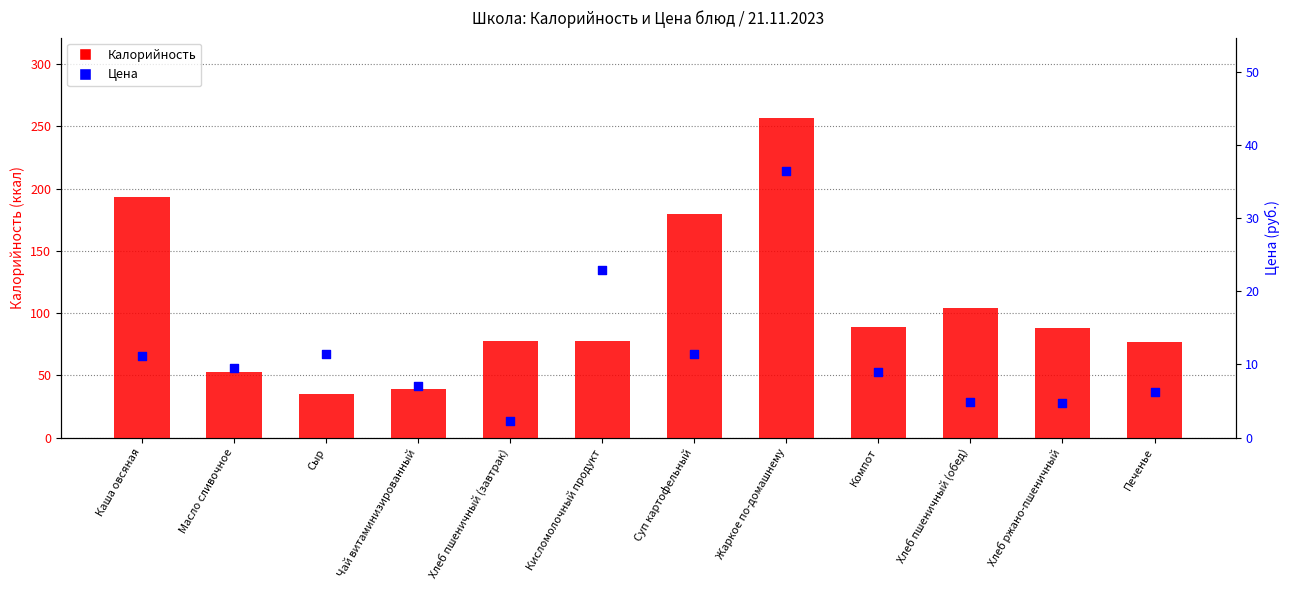

Which series contains the lowest Y value?

Цена